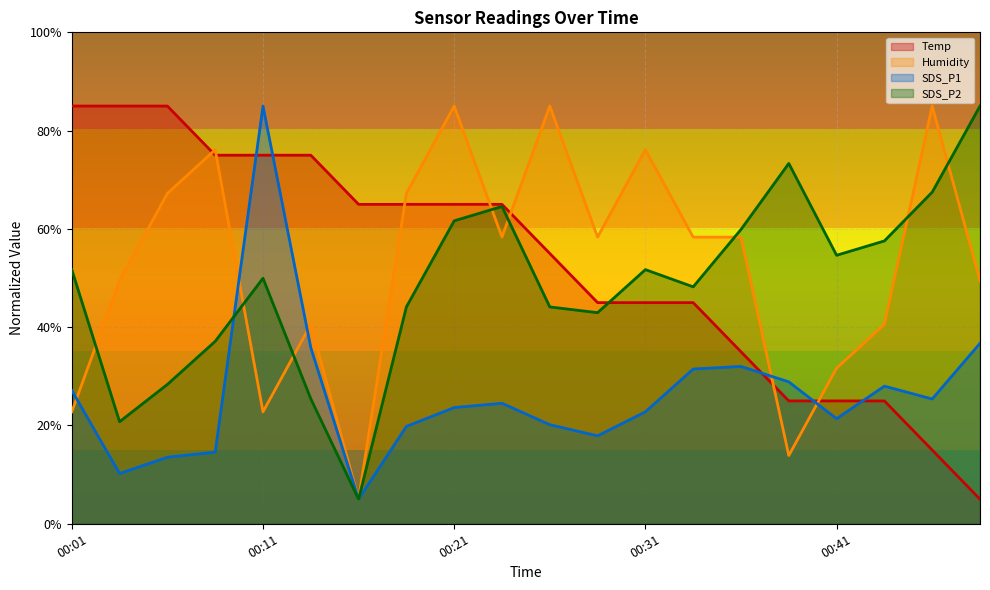

At which category is the sum across all series the highest?

00:21